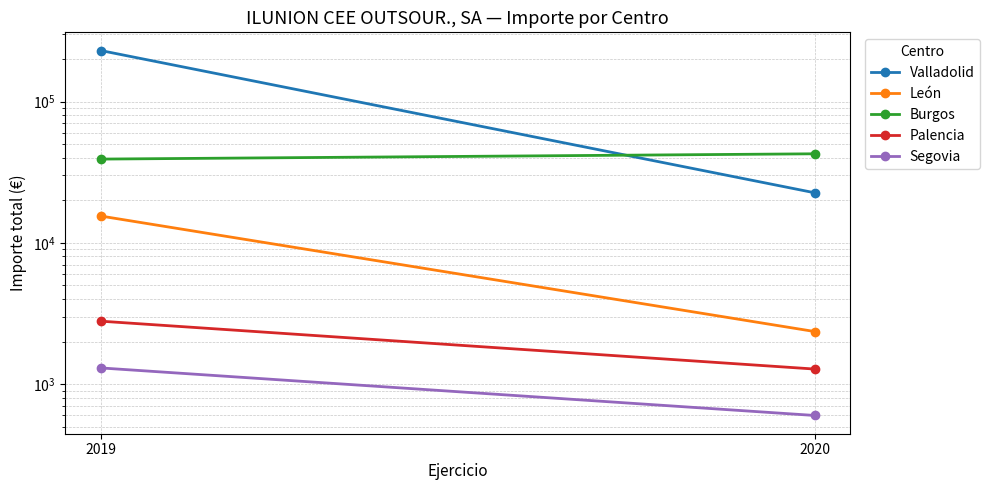

List the labels in order of Segovia value, smallest first.

2020, 2019